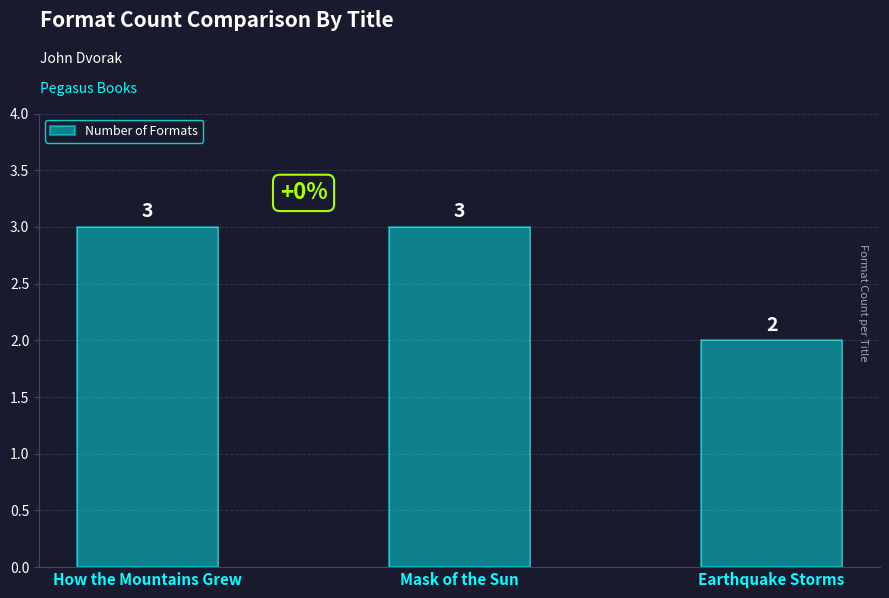

At which category does the chart reach its minimum across all series?

Earthquake Storms